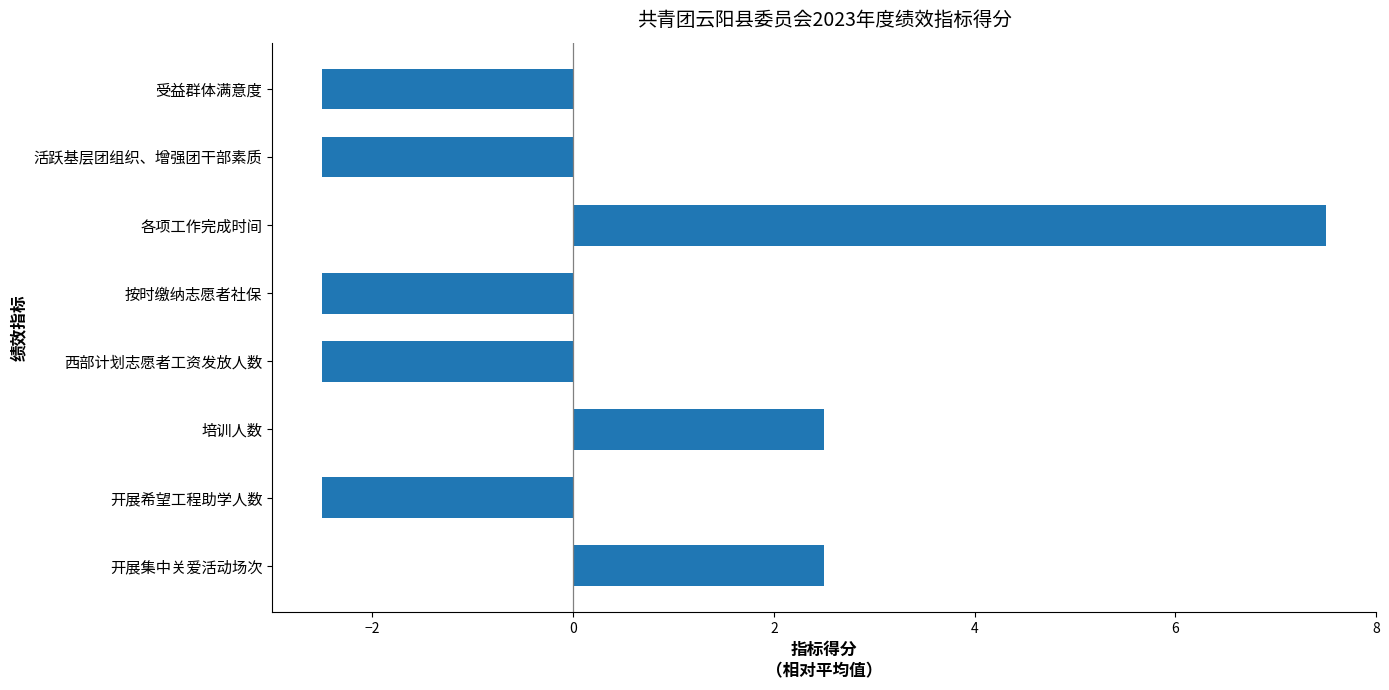

What is the change in value from 开展集中关爱活动场次 to 各项工作完成时间?

+5.0